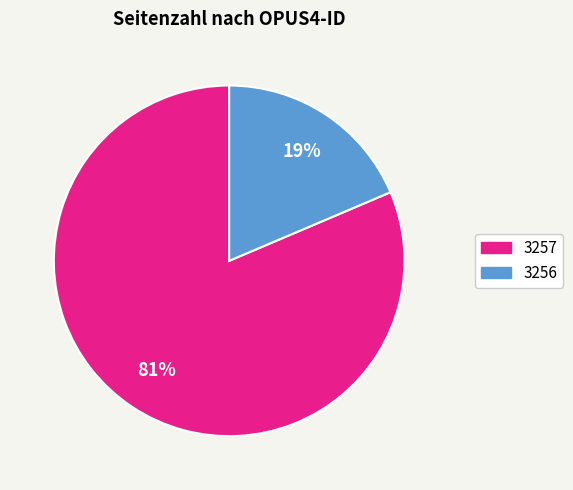

How many slices are in this pie chart?

2